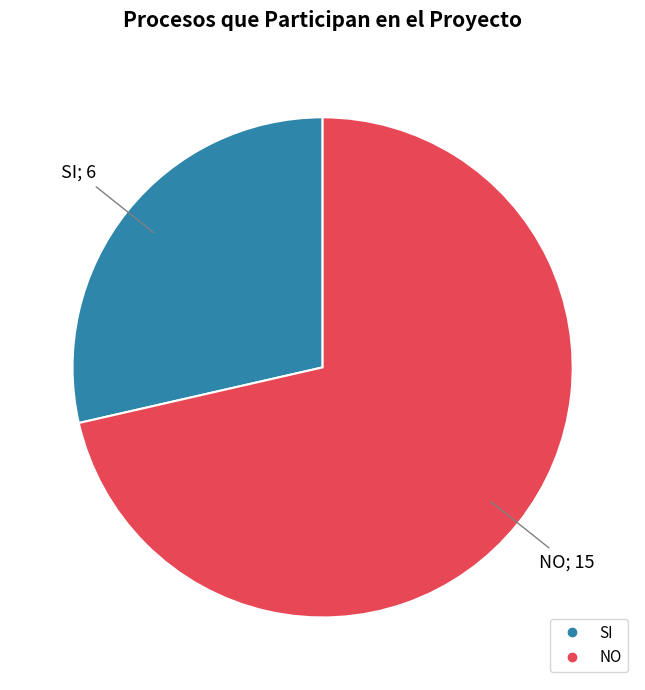

Rank the categories by value from highest to lowest.

NO, SI